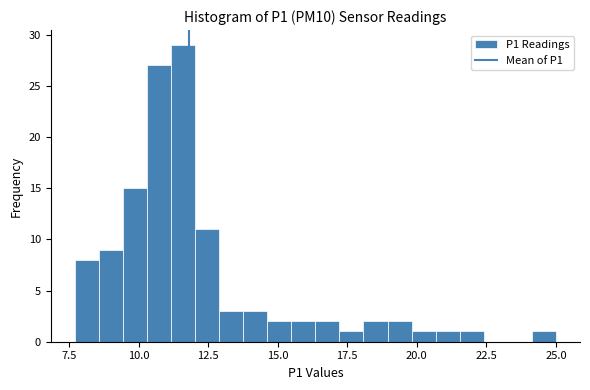

Around what value on the x-axis is the tallest bar? Give the approximate position of its centre, as read against the axis.

11.5